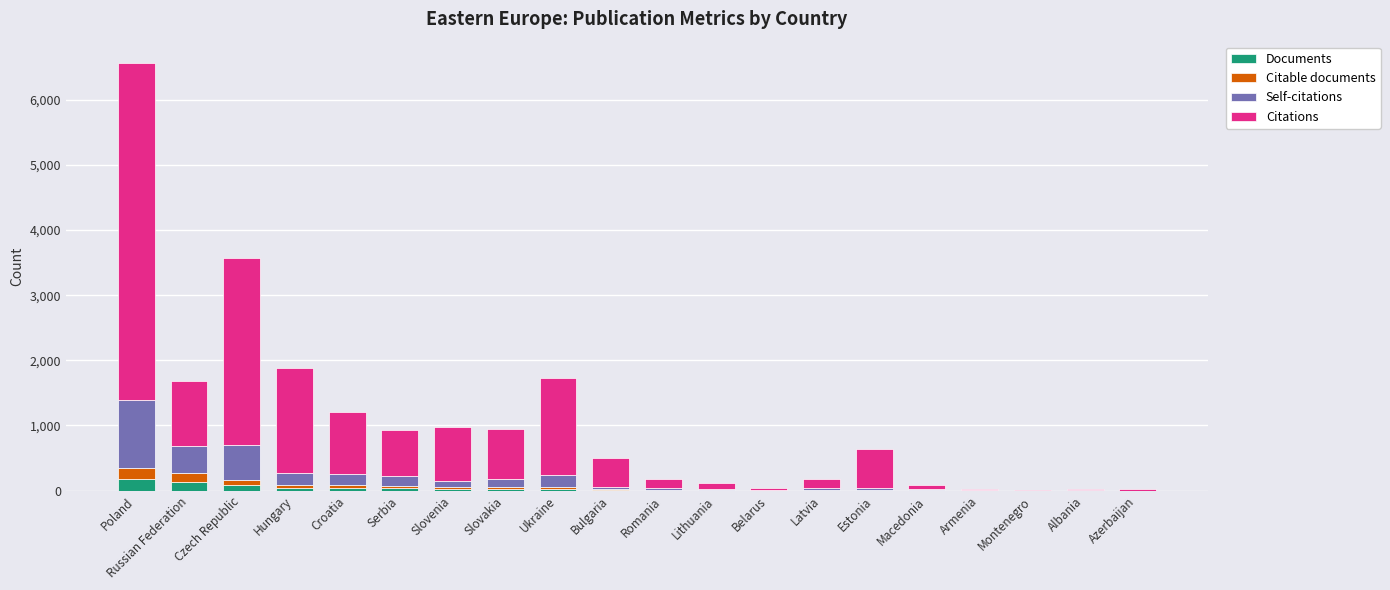

Are the bars horizontal?

No